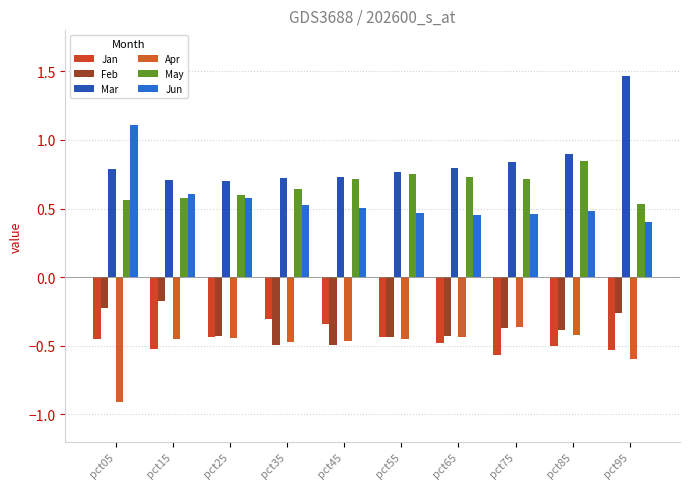

Reading left to right, extract all data points from this chart.

Jan: -0.5	-0.5	-0.4	-0.3	-0.3	-0.4	-0.5	-0.6	-0.5	-0.5
Feb: -0.2	-0.2	-0.4	-0.5	-0.5	-0.4	-0.4	-0.4	-0.4	-0.3
Mar: 0.8	0.7	0.7	0.7	0.7	0.8	0.8	0.8	0.9	1.5
Apr: -0.9	-0.4	-0.4	-0.5	-0.5	-0.4	-0.4	-0.4	-0.4	-0.6
May: 0.6	0.6	0.6	0.6	0.7	0.7	0.7	0.7	0.8	0.5
Jun: 1.1	0.6	0.6	0.5	0.5	0.5	0.5	0.5	0.5	0.4